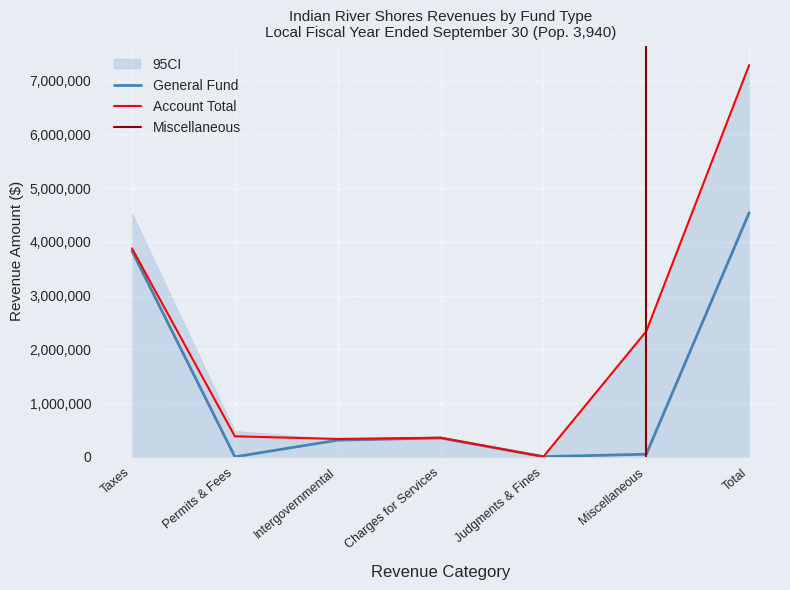

The value of General Fund at Taxes is 3830649. True or false?

True